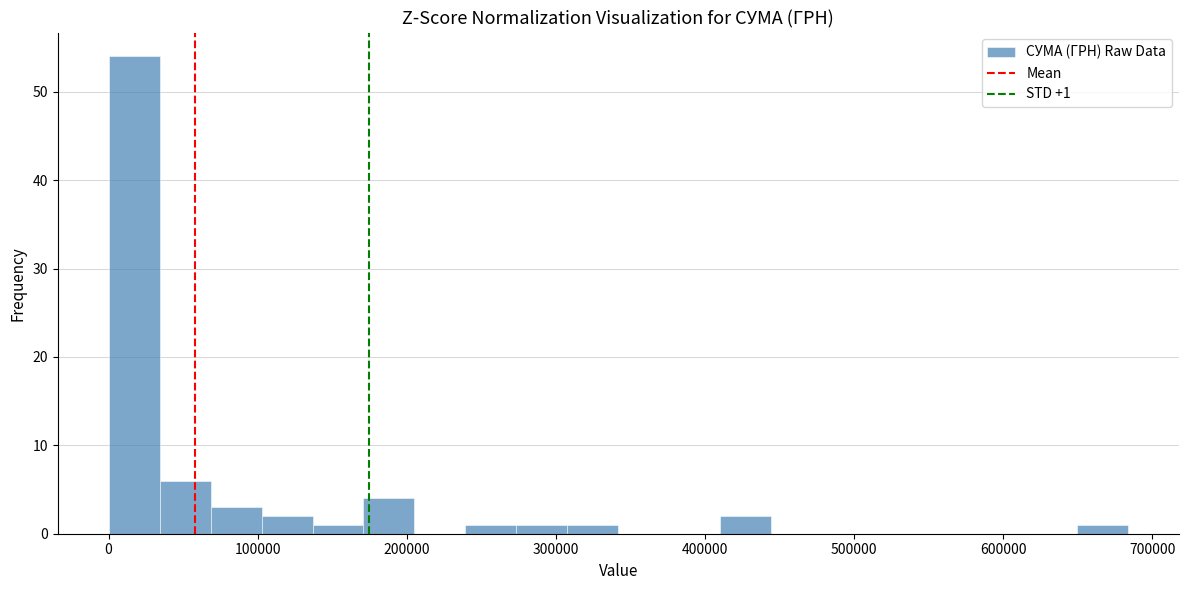

Around what value on the x-axis is the tallest bar? Give the approximate position of its centre, as read against the axis.

20000